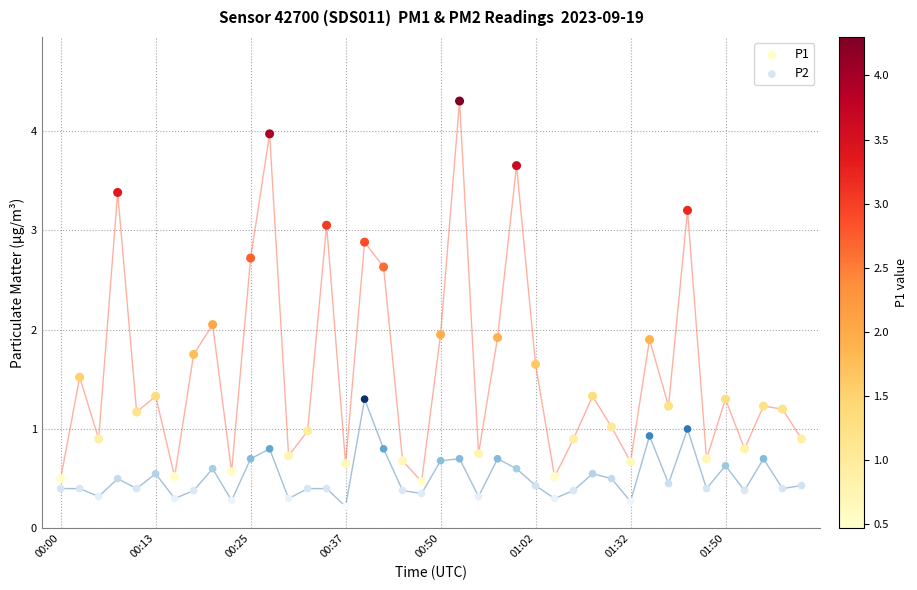

Which series reaches the minimum Y coordinate?

P2